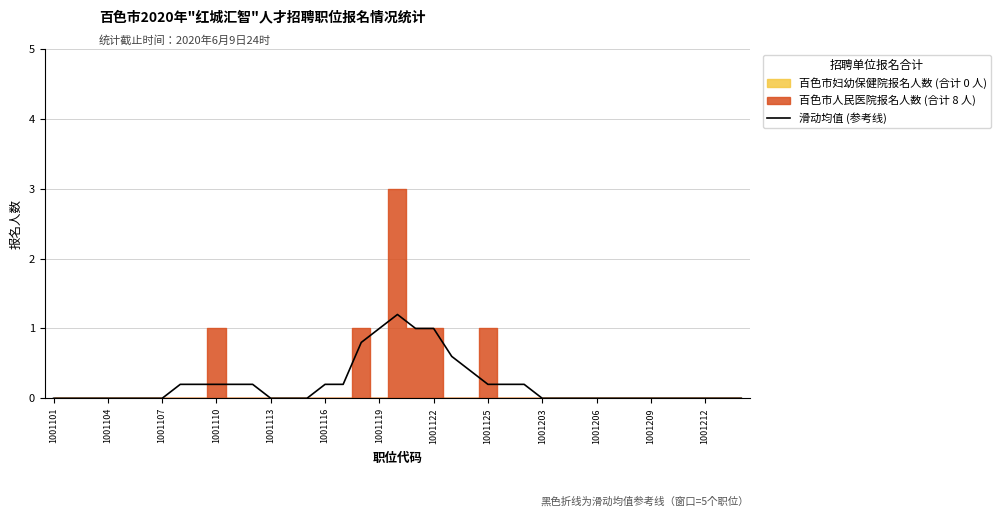

Is this an area chart (filled region under the line)?

No